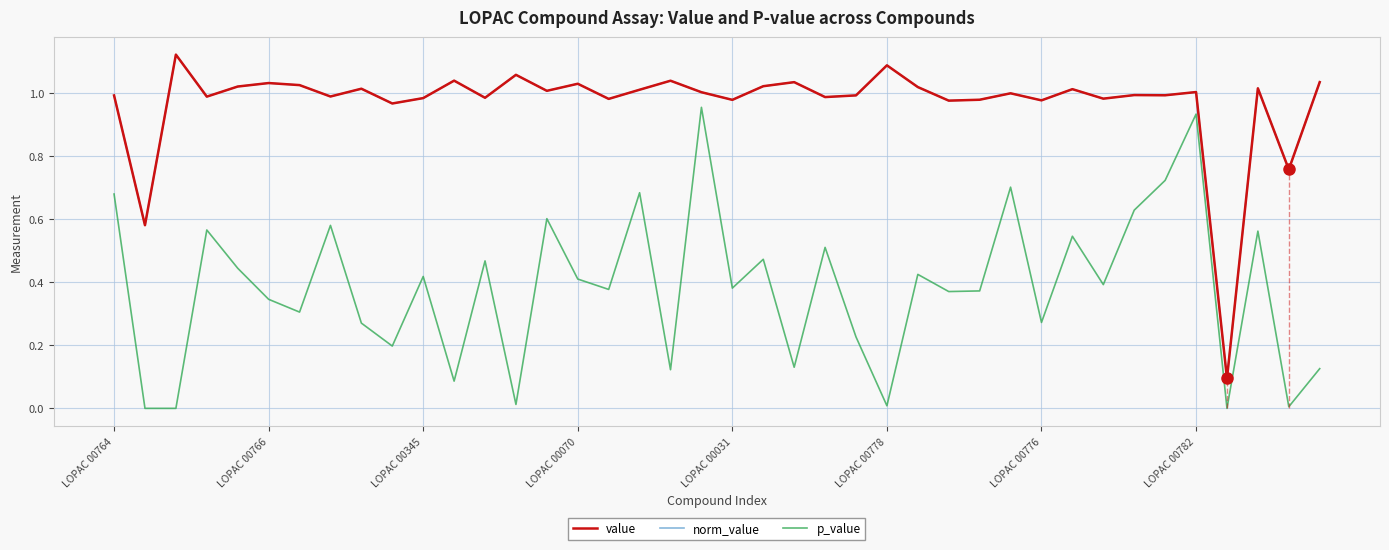

Is it true that norm_value equals 1.0 at 21?

True